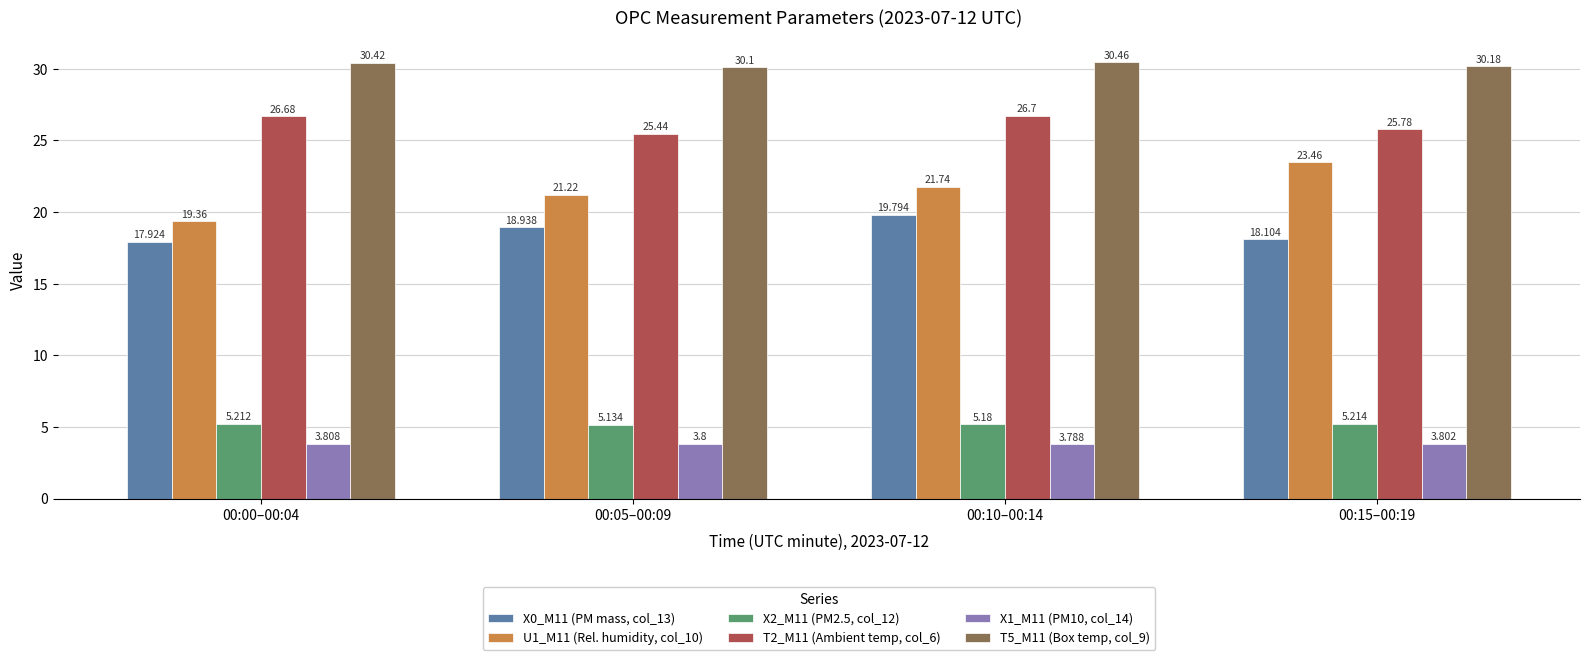

What is the value of the X2_M11 (PM2.5, col_12) bar at the 1st from the left?

5.2